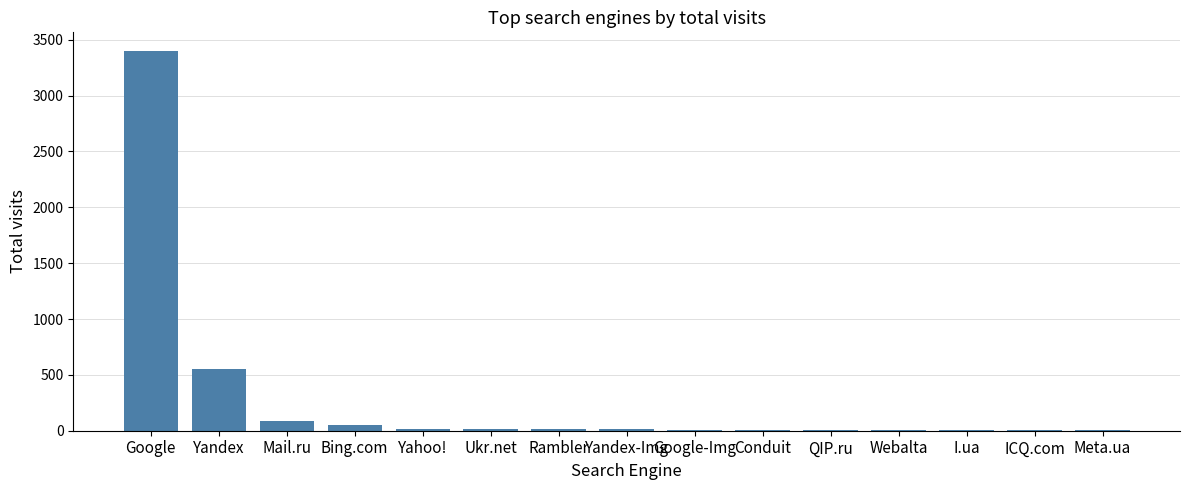

What is the sum of all values?

4181